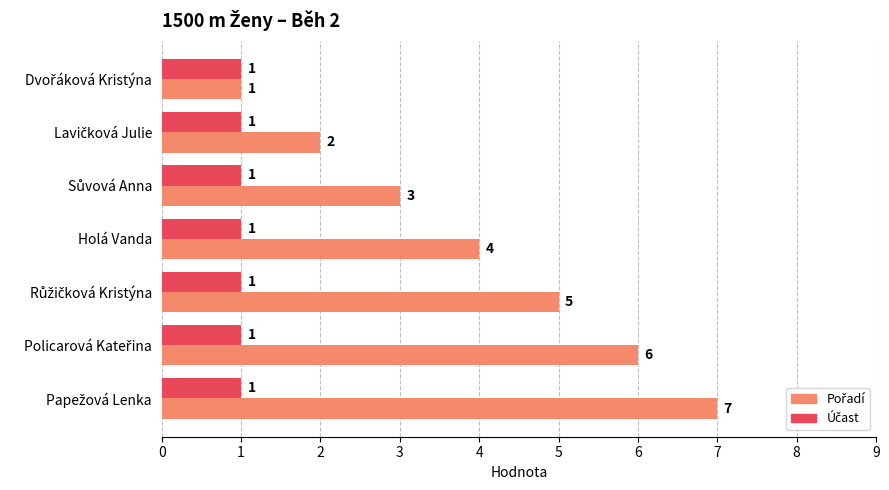

How many distinct data groups are displayed?

2